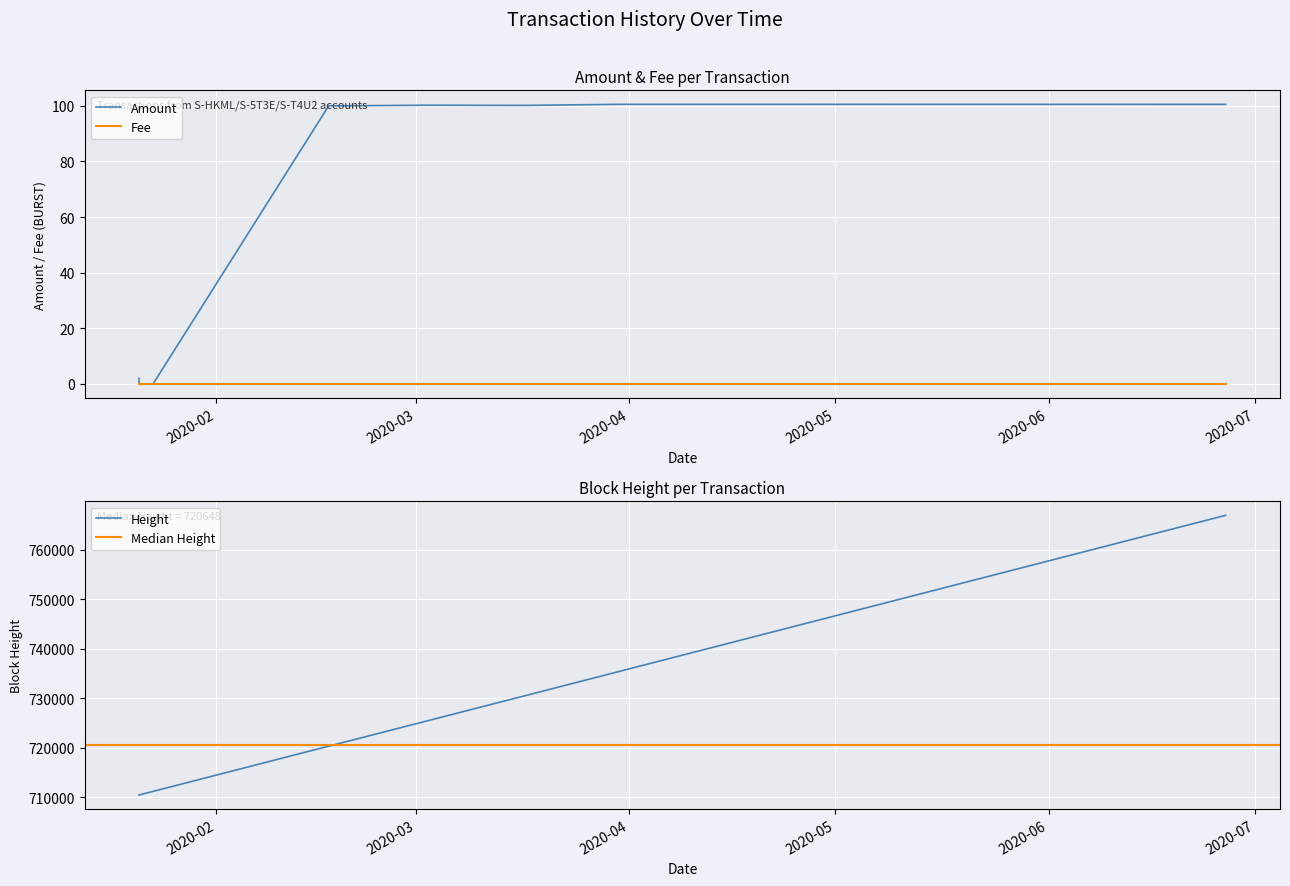

What is the highest value of the Amount series?

100.5